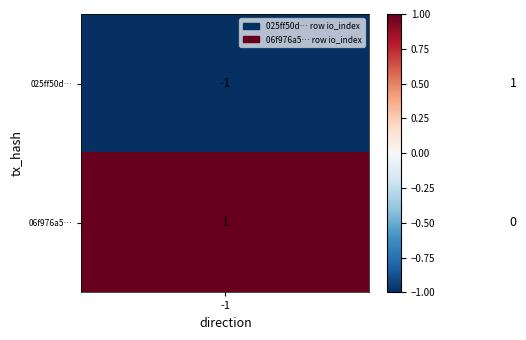

Which series has the largest range (max minus min)?

025ff50d…